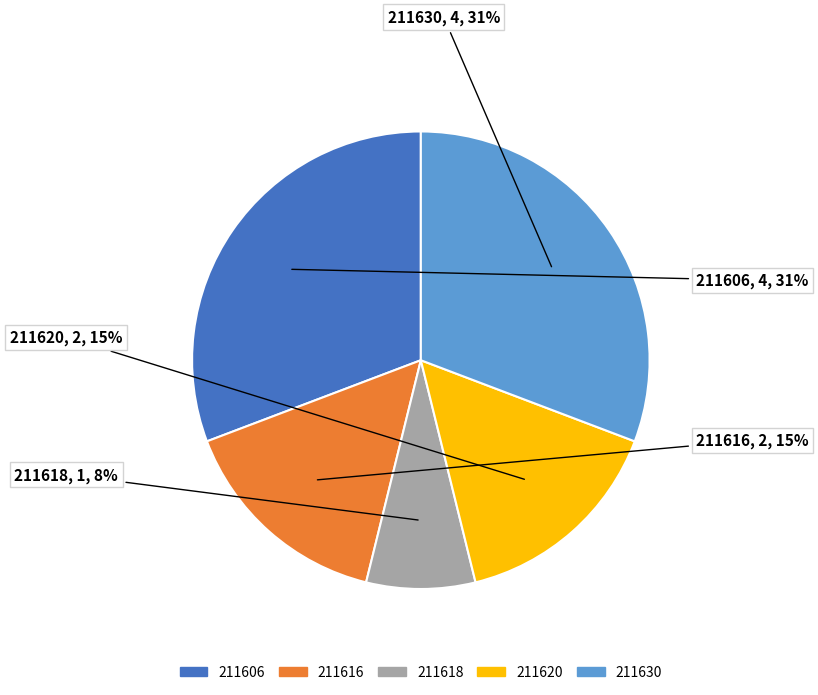

Do 211616 and 211620 together represent more than half of the pie?

No